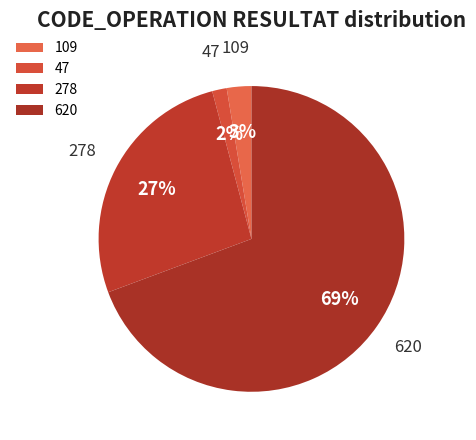

Is it true that 278 is 43% of the pie?

False